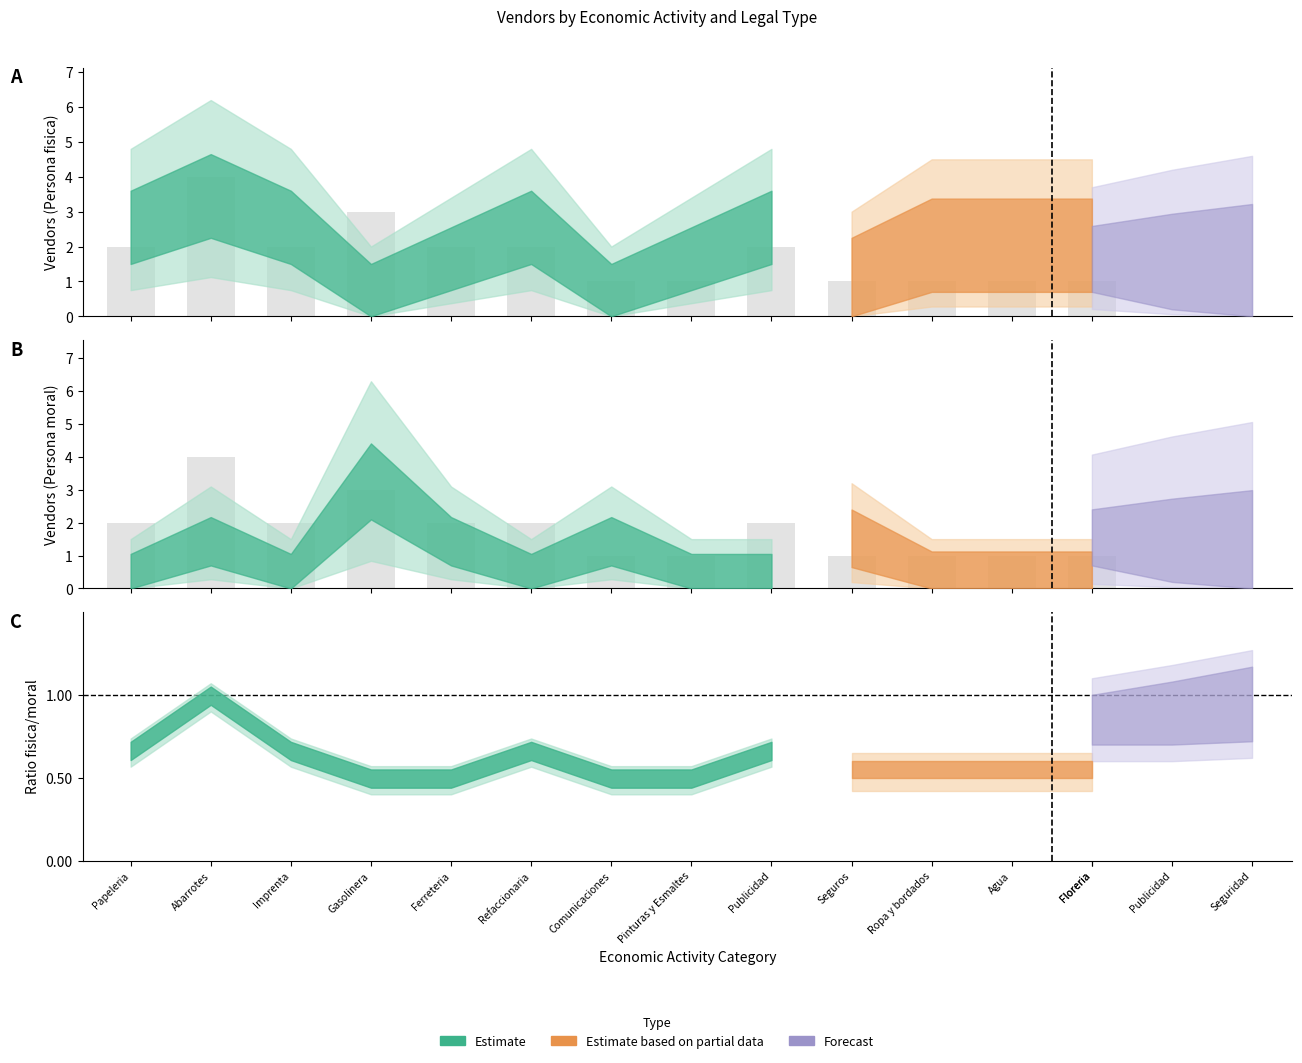

List the series in order of their peak value, lowest first.

Persona fisica, Persona moral